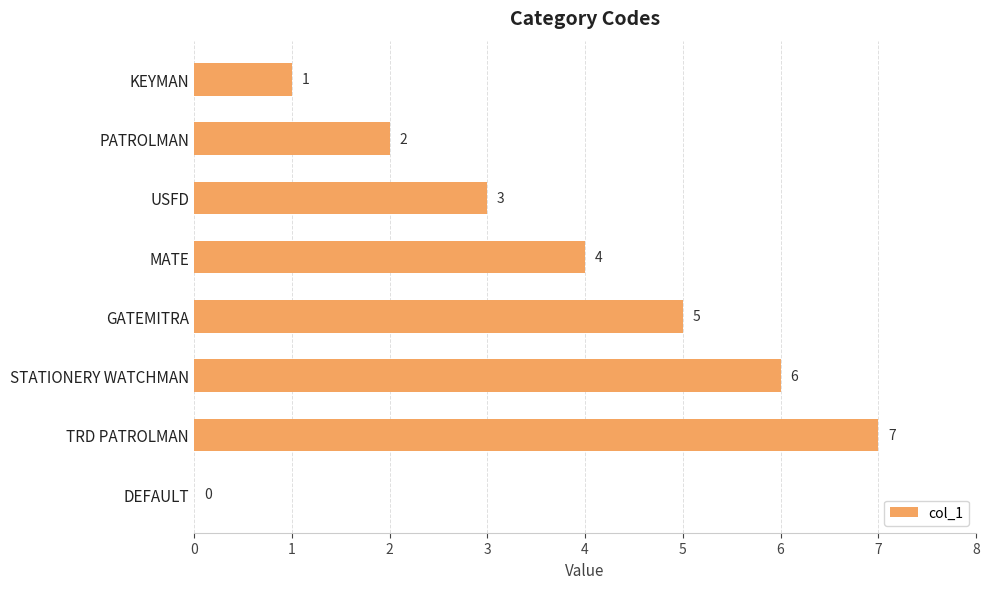

Is it true that the value at USFD is 1?

False